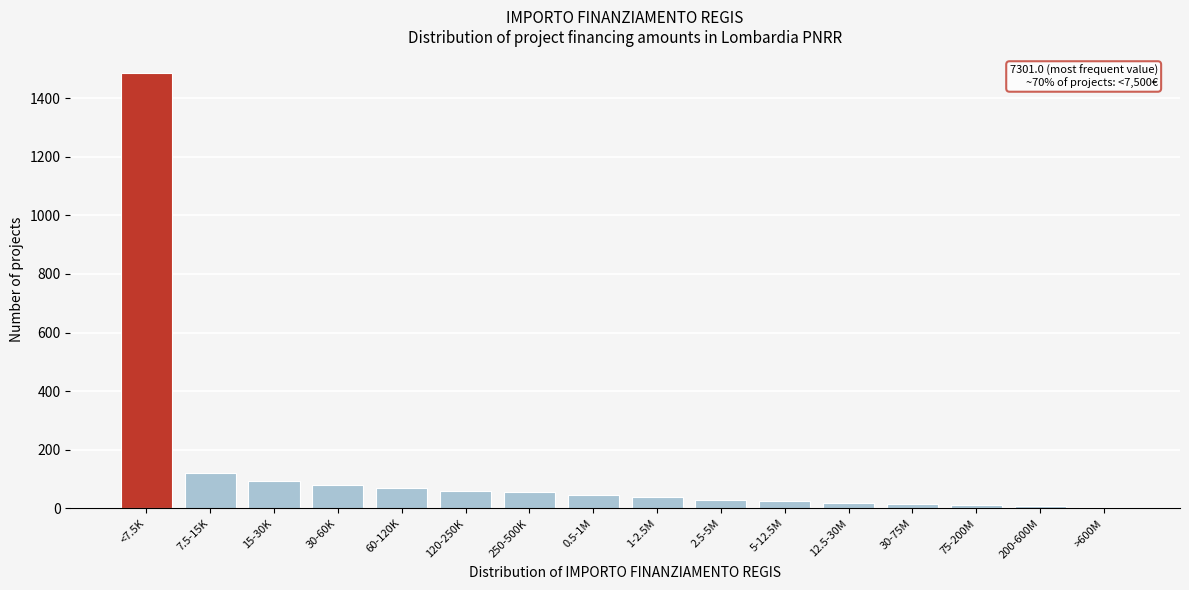

What is the difference between the maximum and minimum values?

1482